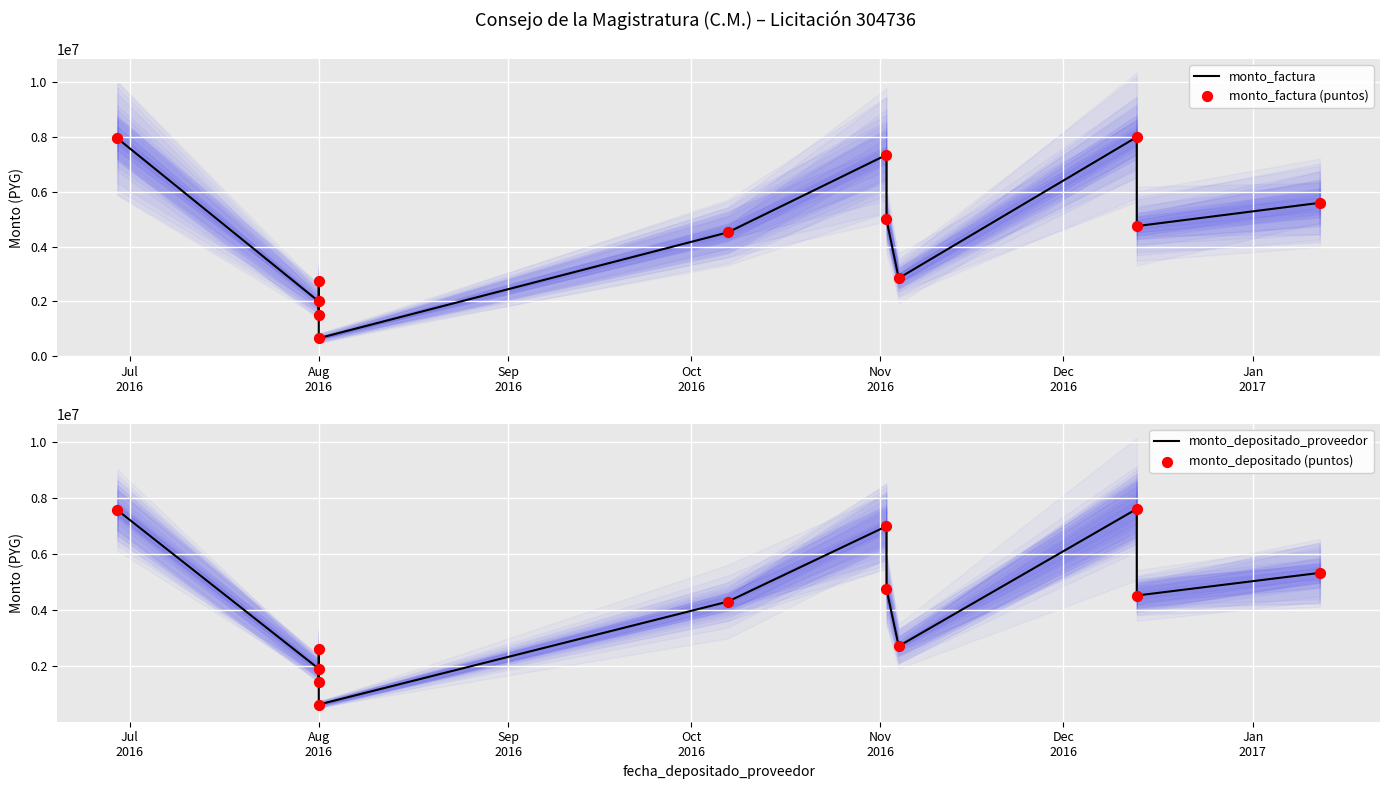

Which series has the largest Y range (max minus min)?

monto_factura